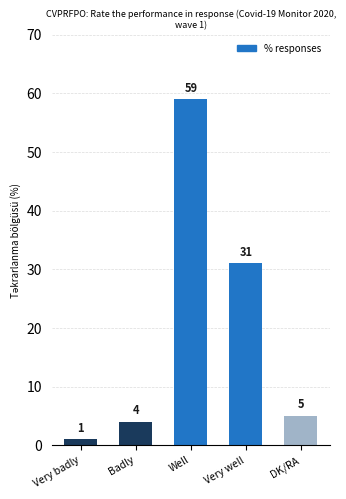

List the labels in order of value, smallest first.

Very badly, Badly, DK/RA, Very well, Well